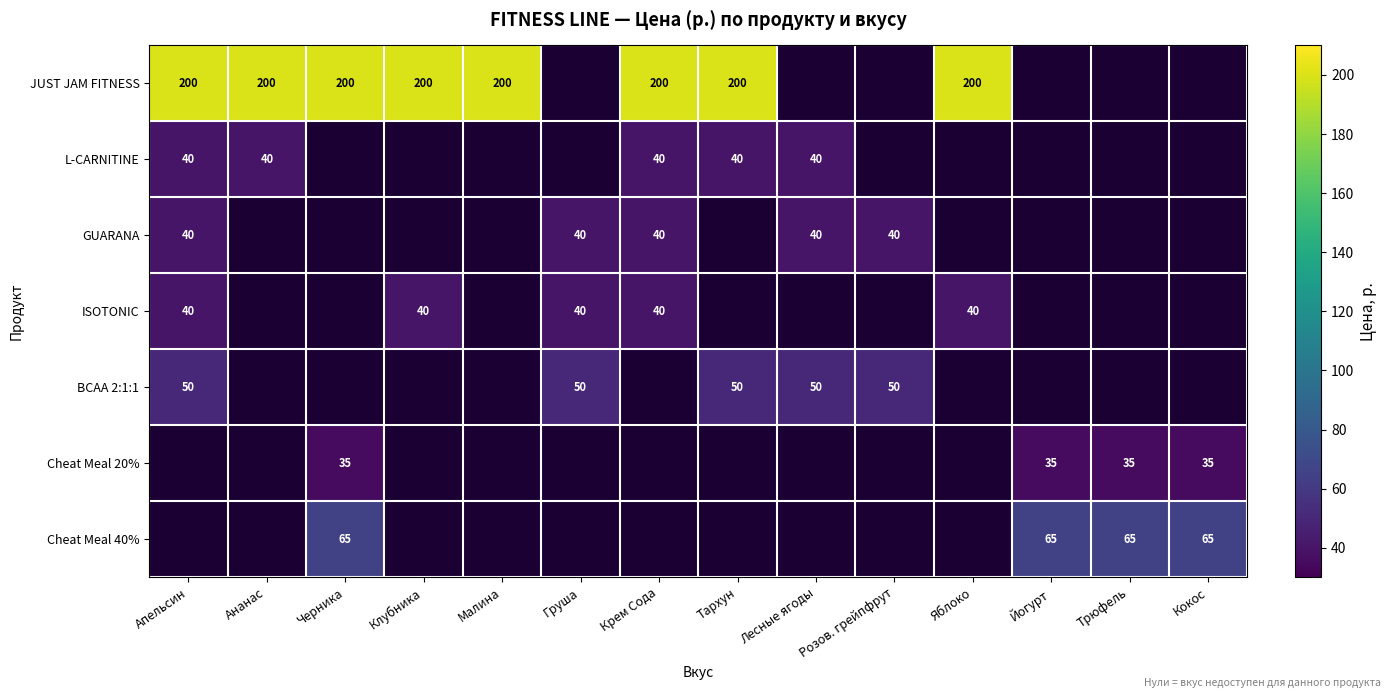

How many series are shown in this chart?

7